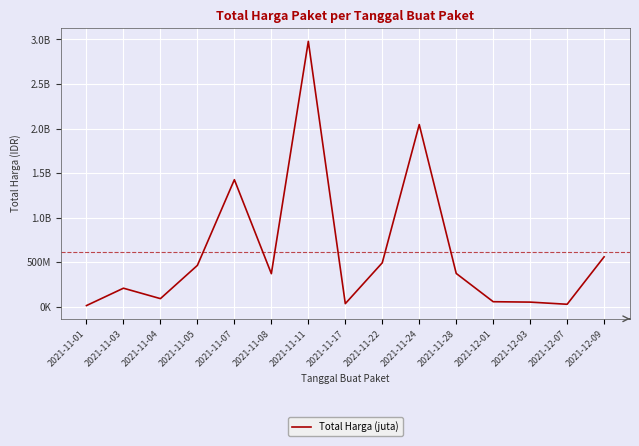

What is the label of the 15th point from the right?

2021-11-01